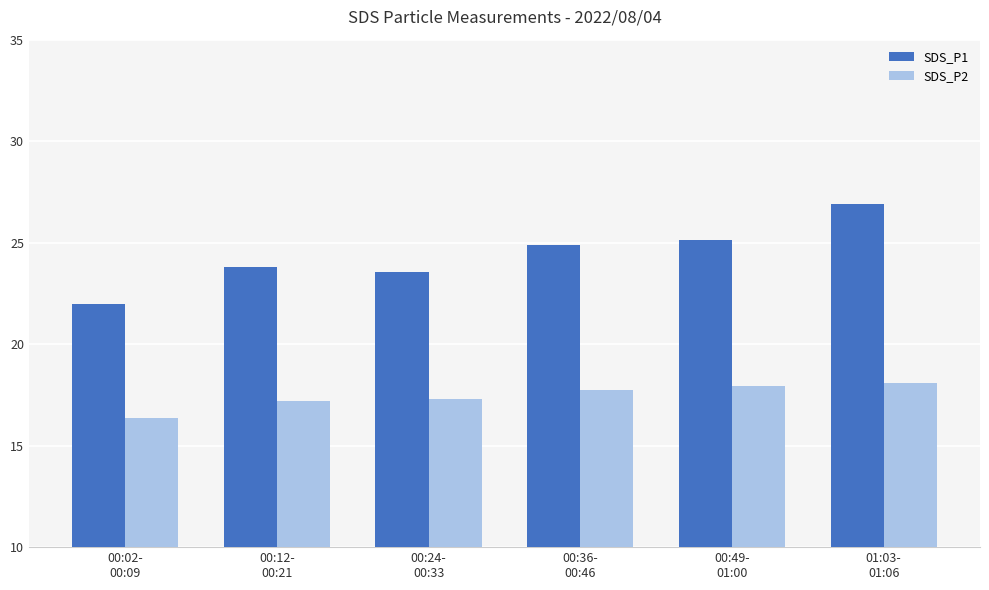

Rank the series by their average value, from lowest to highest.

SDS_P2, SDS_P1